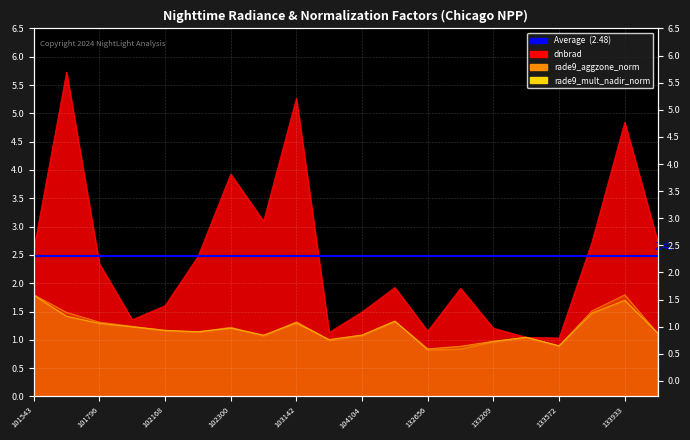

At which category is the sum across all series the highest?

101787